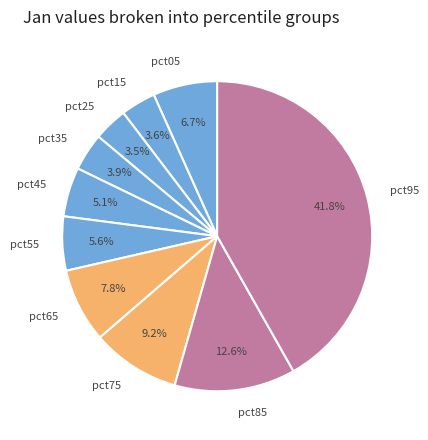

What portion of the pie excludes pct65?

92.2%